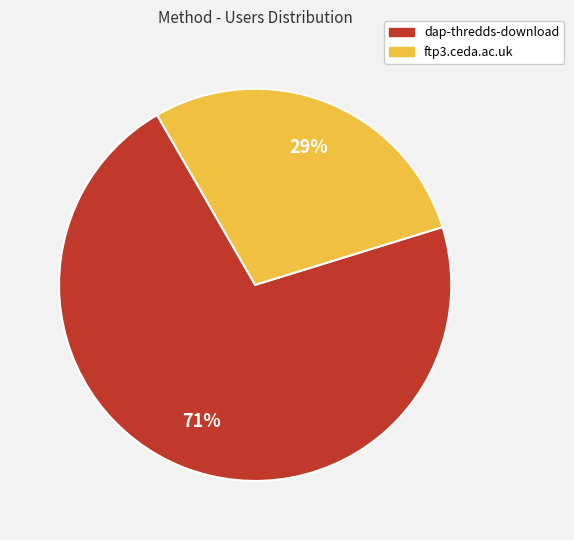

What percentage is the dap-thredds-download slice, to the nearest percent?

71%